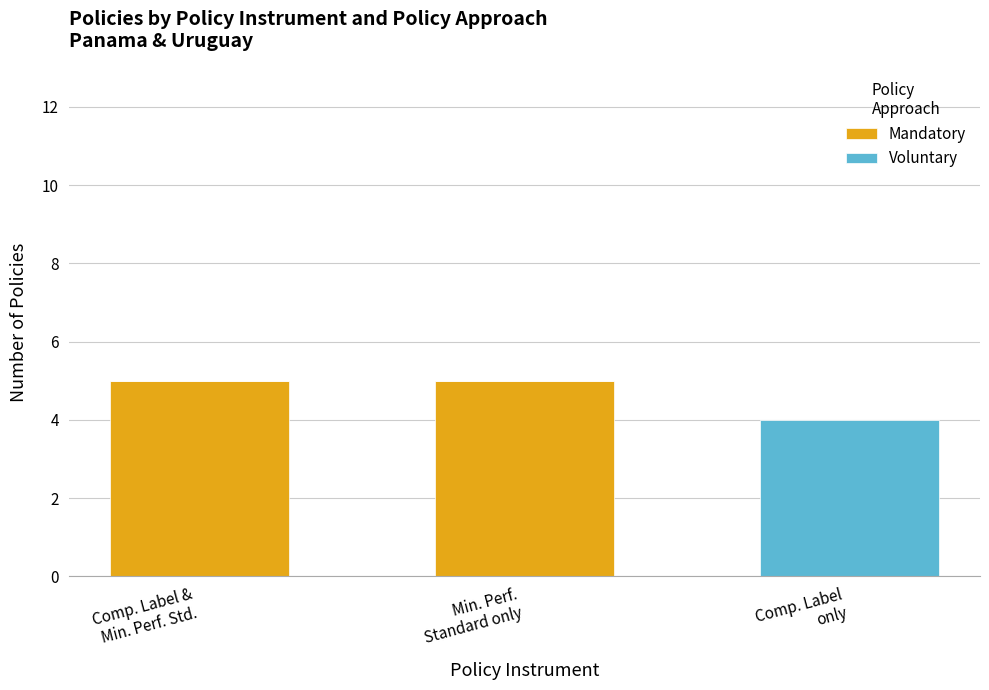

What is the maximum value for Mandatory?

5